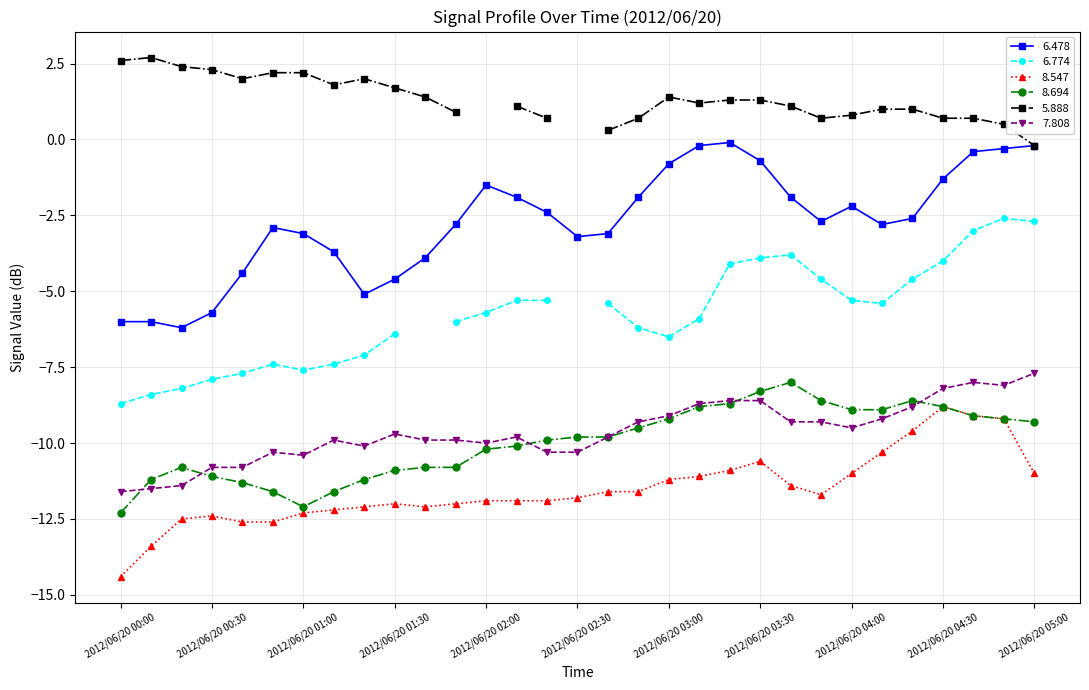

Is the value of 8.547 at 2012/06/20 00:30 greater than the value of 7.808 at 2012/06/20 04:00?

No